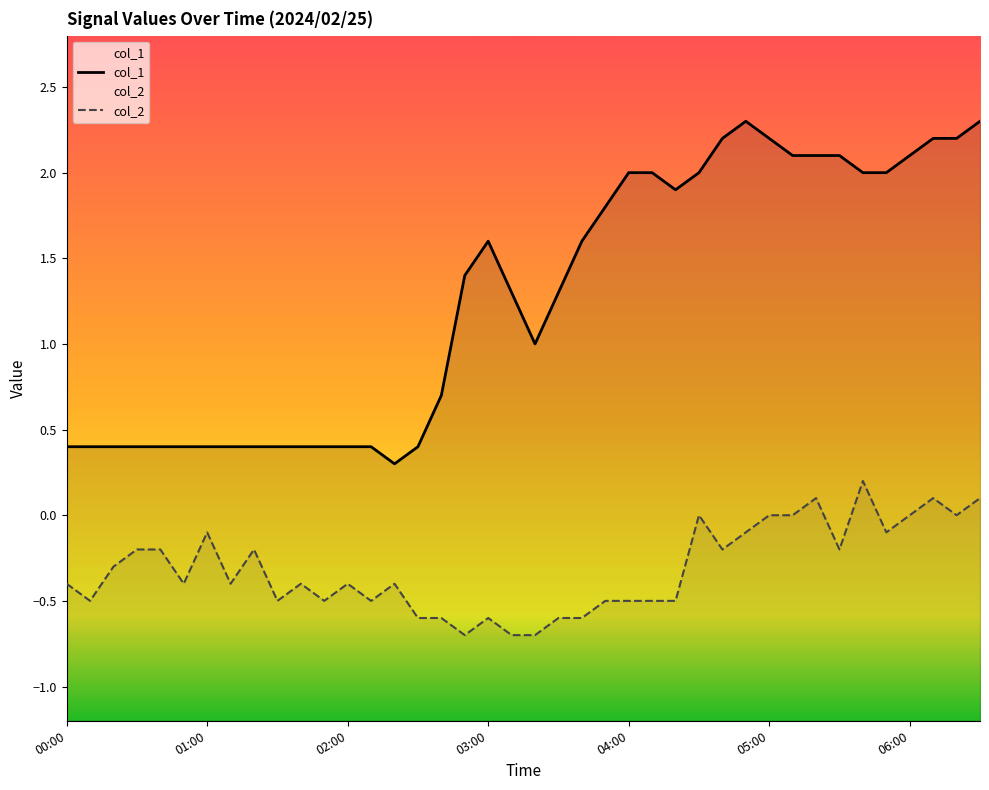

The value of col_1 at 11 is 0.4. True or false?

True